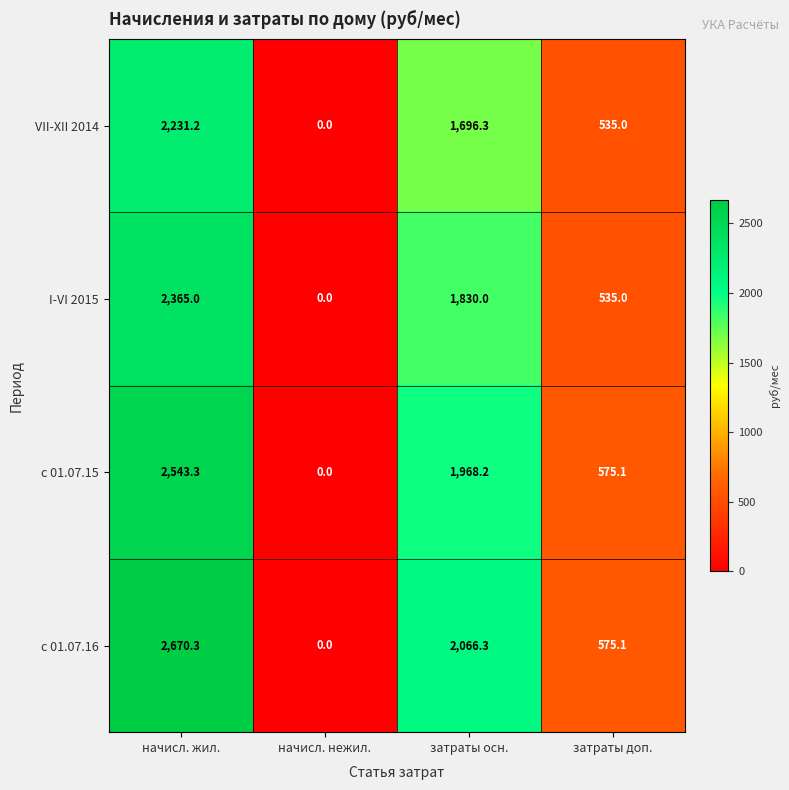

Which series changed the most between затраты осн. and затраты доп.?

с 01.07.16